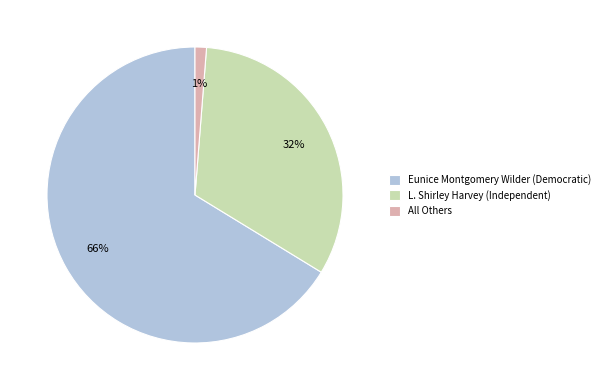

To the nearest percent, what is the combined percentage of Eunice Montgomery Wilder (Democratic) and All Others?

68%